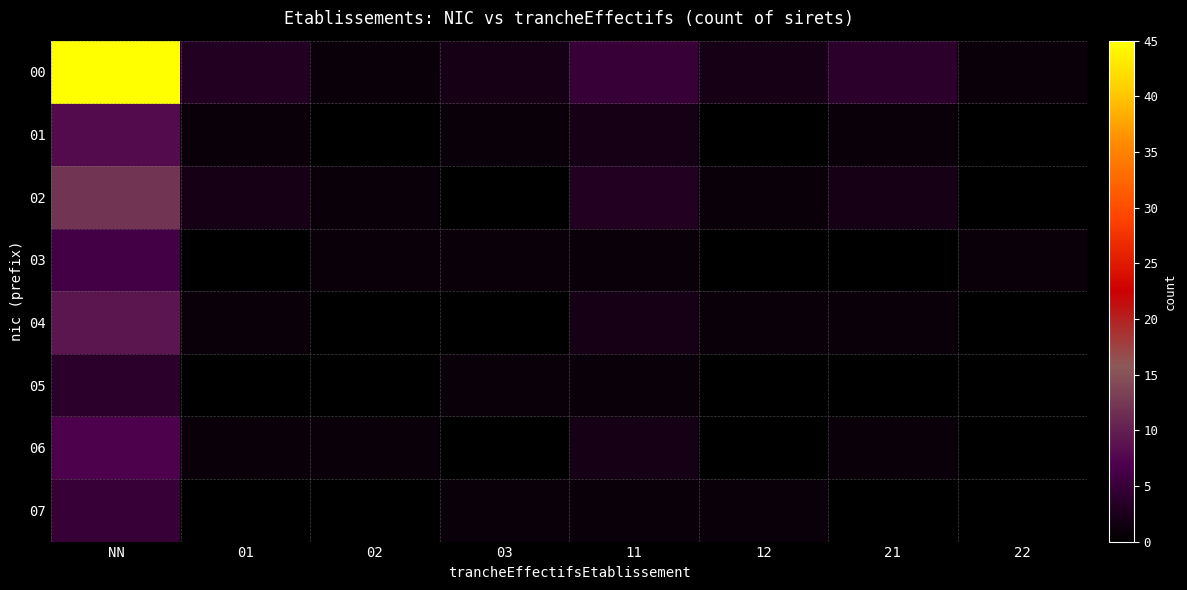

Reading left to right, extract all data points from this chart.

00: NN=45	01=3	02=1	03=2	11=5	12=2	21=4	22=1
01: NN=8	01=1	02=0	03=1	11=2	12=0	21=1	22=0
02: NN=12	01=2	02=1	03=0	11=3	12=1	21=2	22=0
03: NN=6	01=0	02=1	03=1	11=1	12=0	21=0	22=1
04: NN=9	01=1	02=0	03=0	11=2	12=1	21=1	22=0
05: NN=4	01=0	02=0	03=1	11=1	12=0	21=0	22=0
06: NN=7	01=1	02=1	03=0	11=2	12=0	21=1	22=0
07: NN=5	01=0	02=0	03=1	11=1	12=1	21=0	22=0